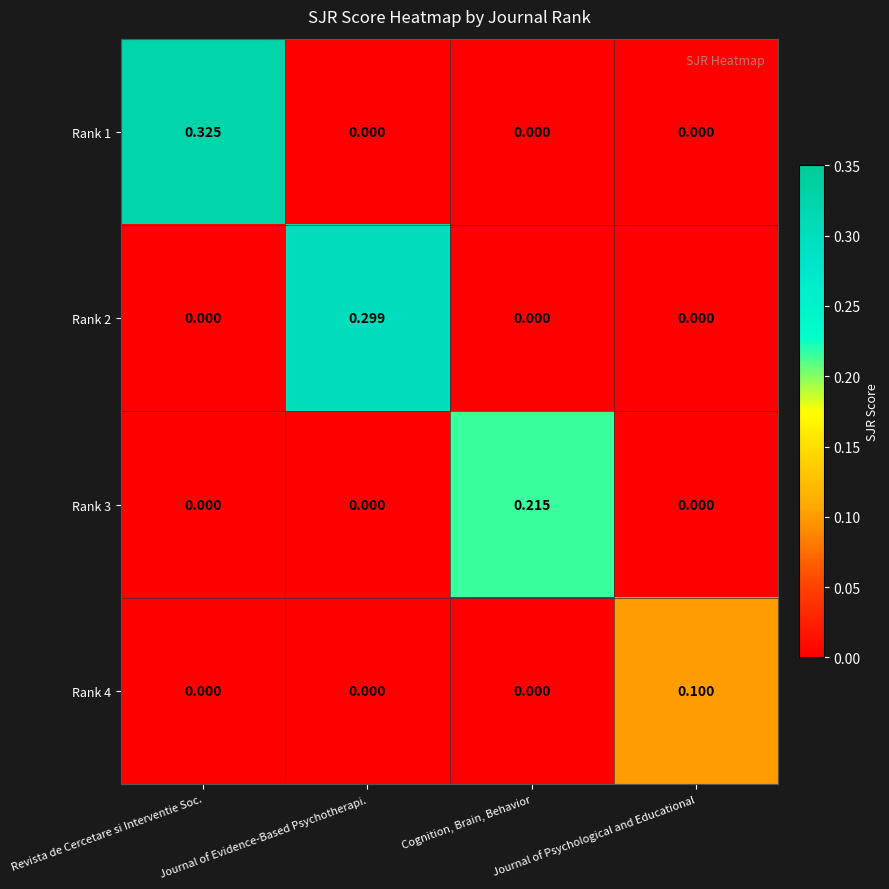

How many categories are shown in the chart?

4